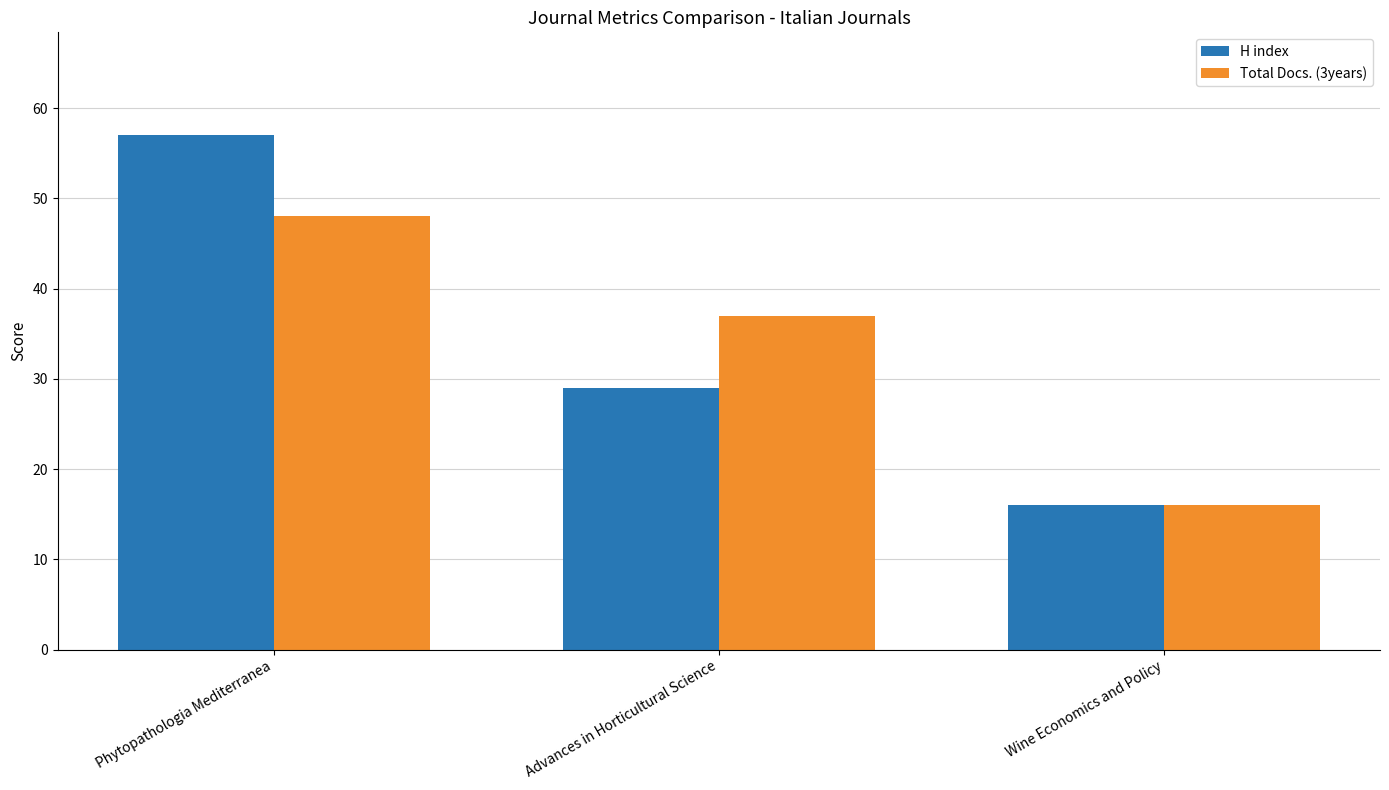

Reading left to right, what are all the values shown in this chart?

H index: 57	29	16
Total Docs. (3years): 48	37	16